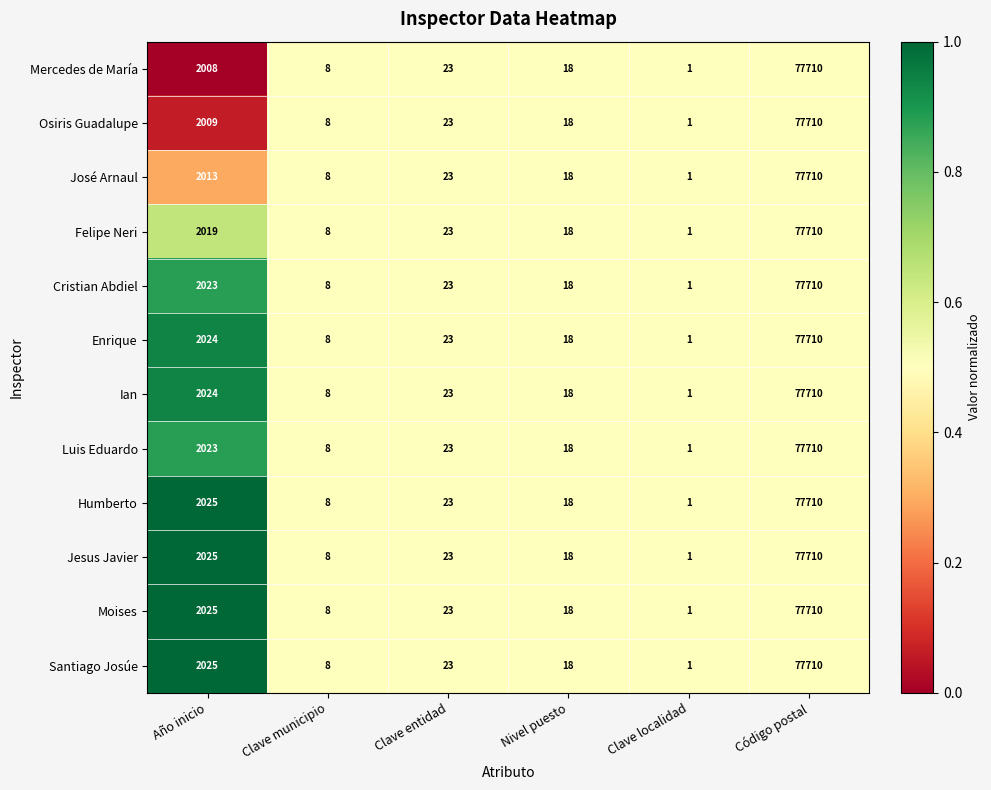

Where does the Mercedes de María series first go above 23?

Año inicio